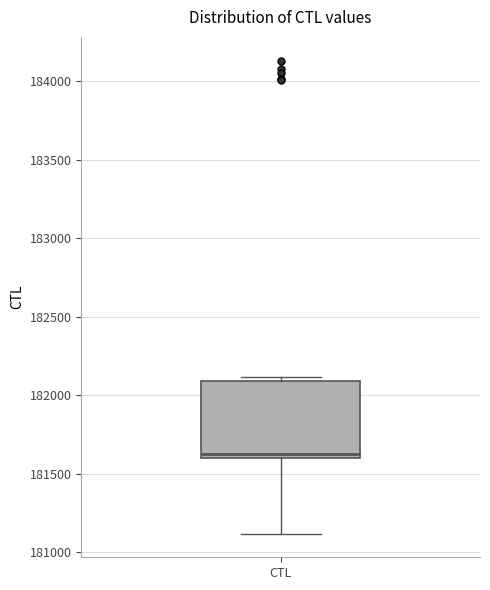

Where does the lower whisker of the box for CTL end on the y-axis? The values are not printed on the chart, so give them approximately, as read against the axis.

181100